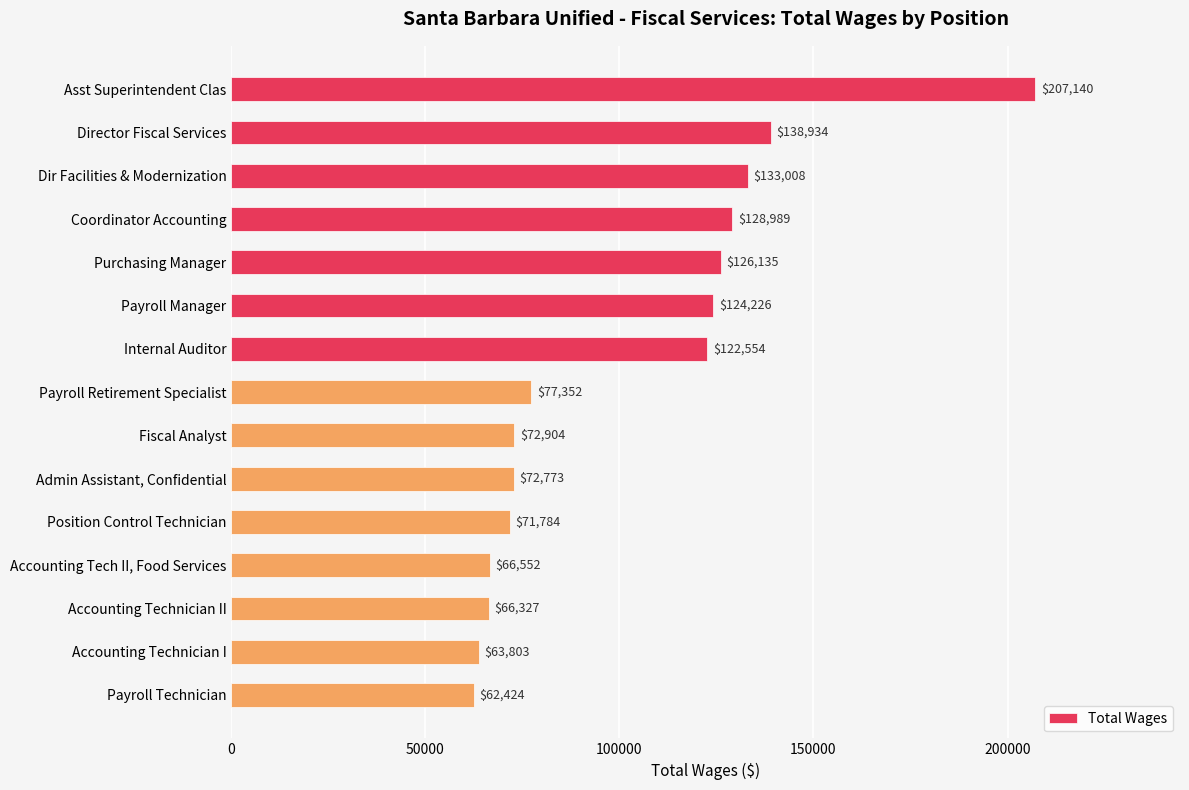

How many series are shown in this chart?

1